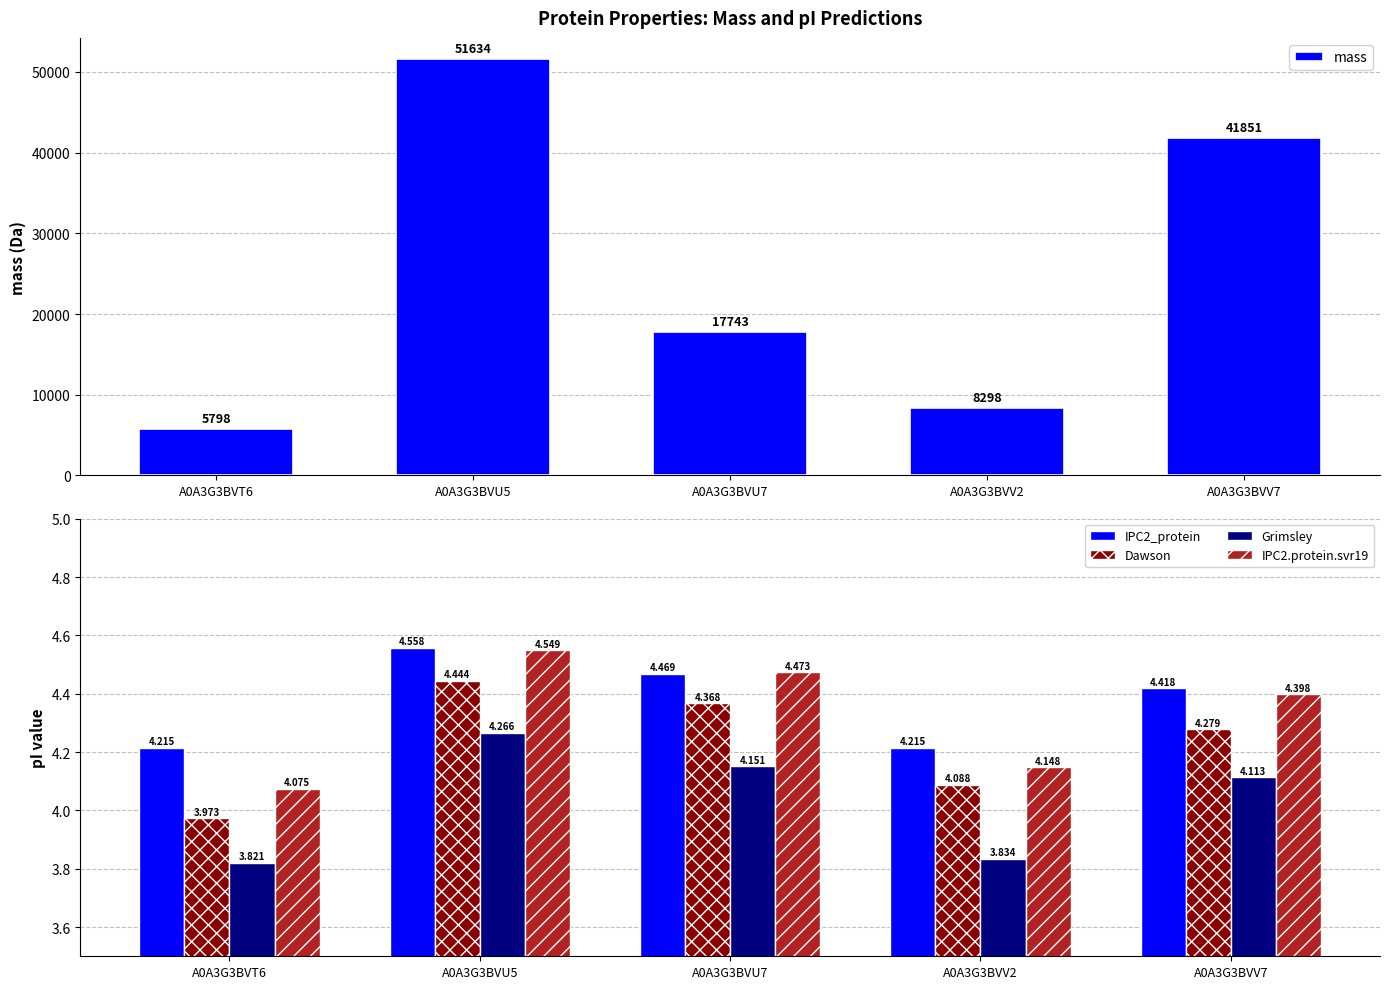

At which category is the sum across all series the highest?

A0A3G3BVU5